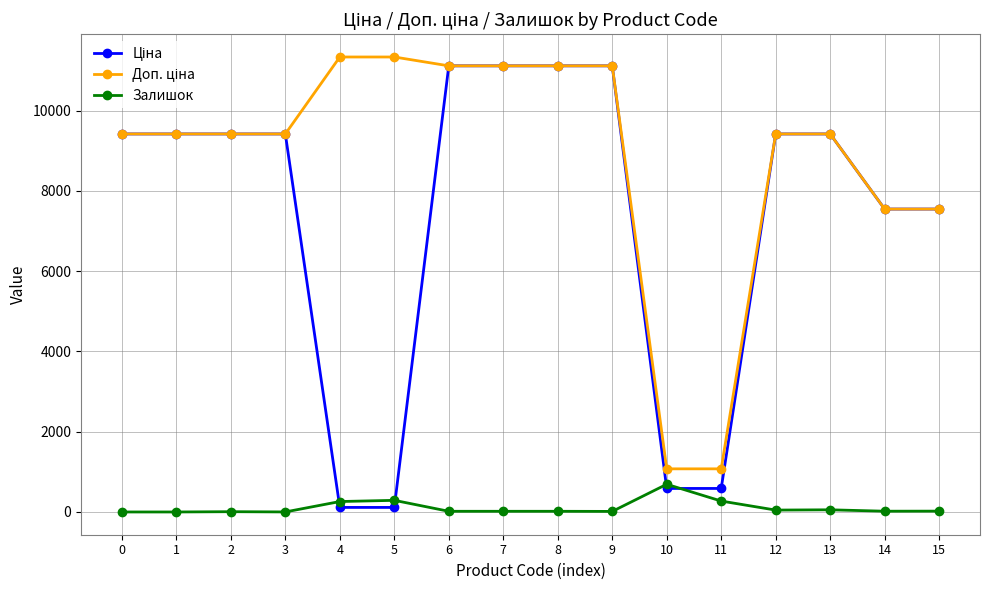

What is the difference between the highest and lowest values at 11?

802.5